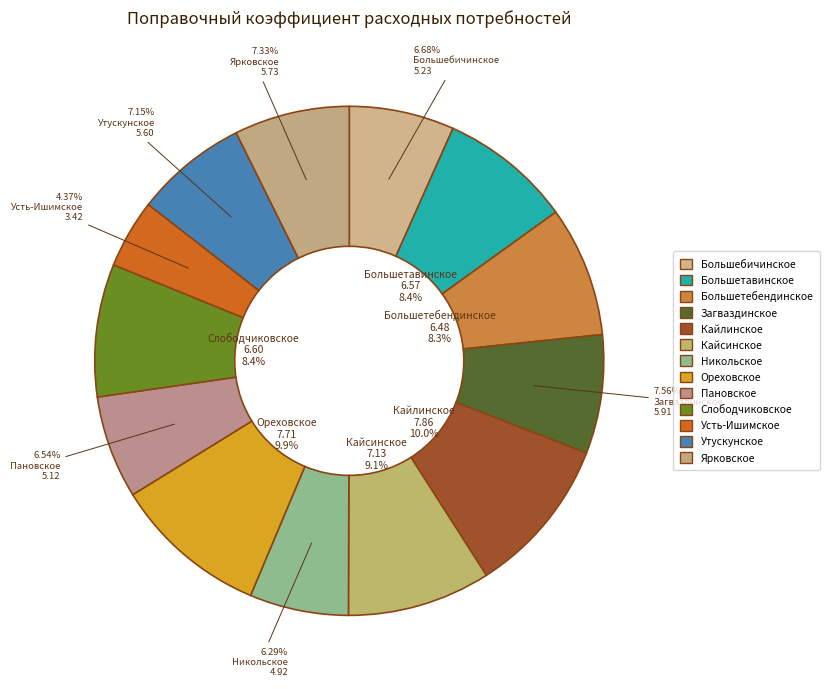

How many segments does this pie chart have?

13